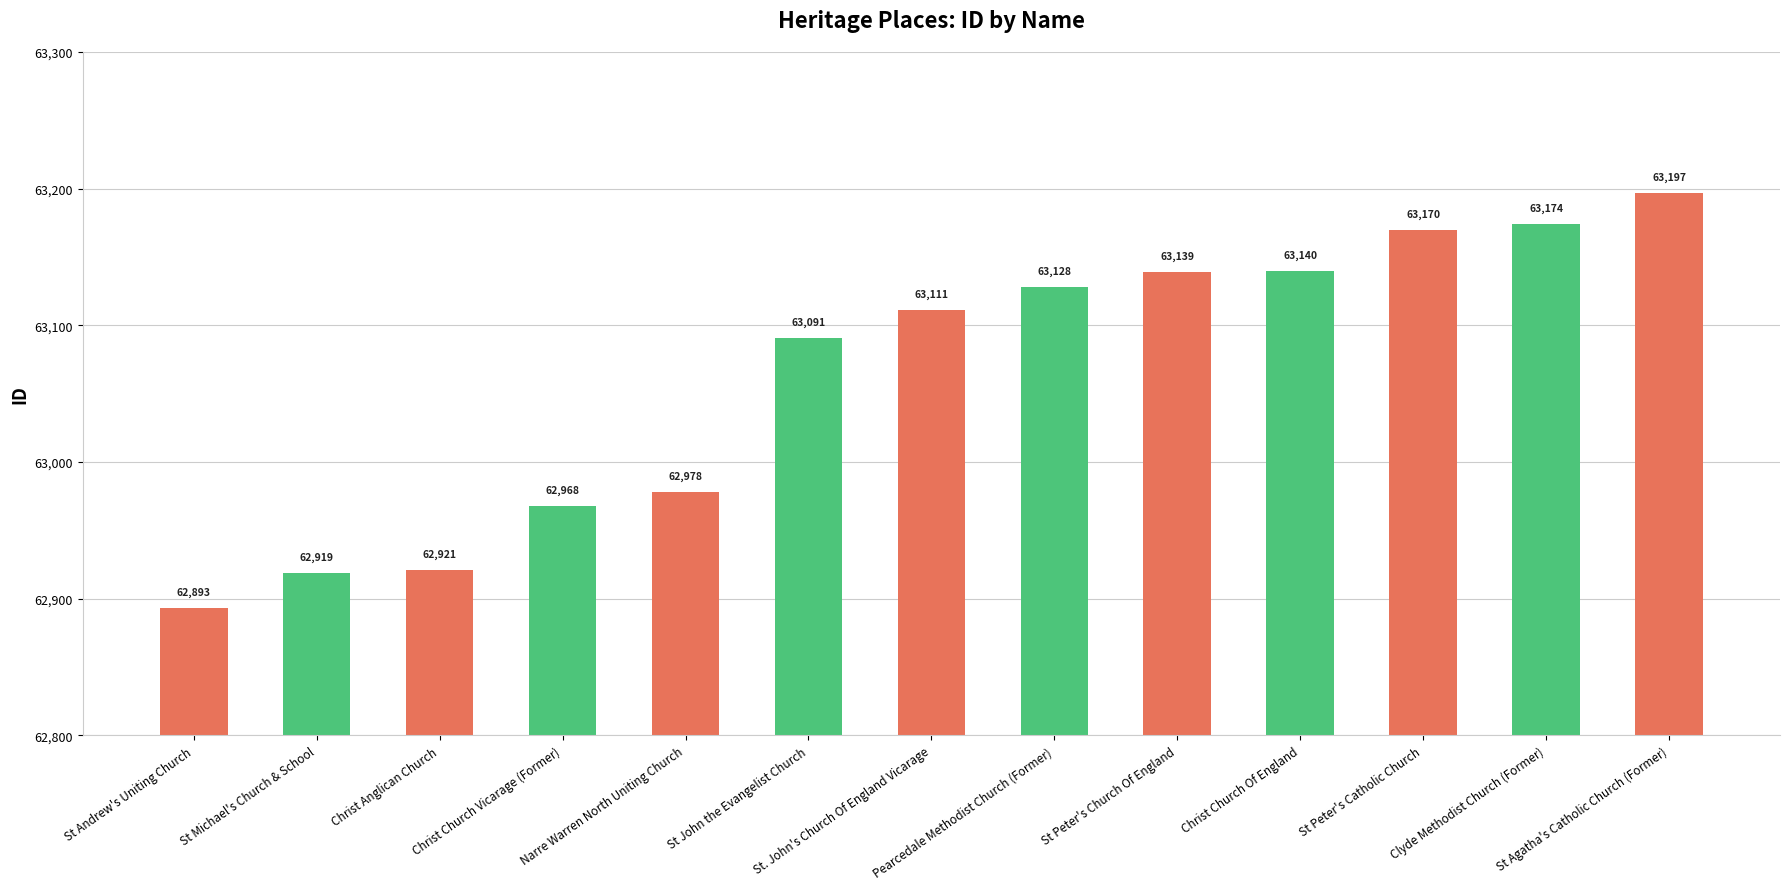

Which category has the lowest value across all series?

St Andrew's Uniting Church